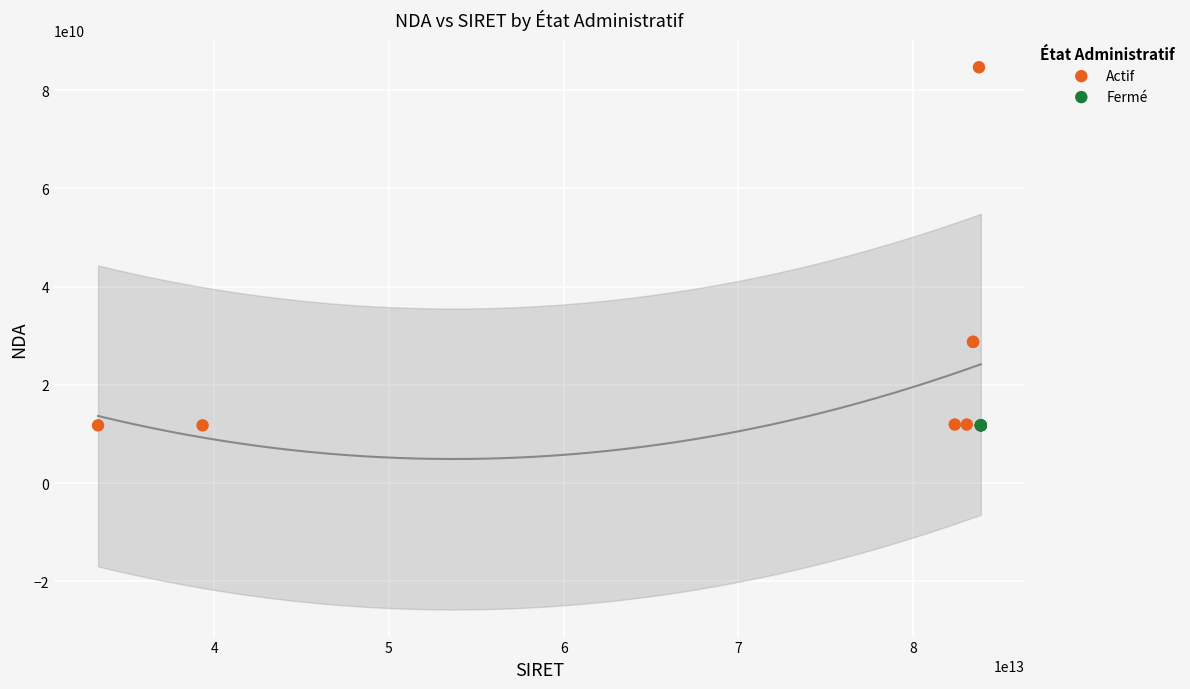

Which series contains the highest Y value?

Actif